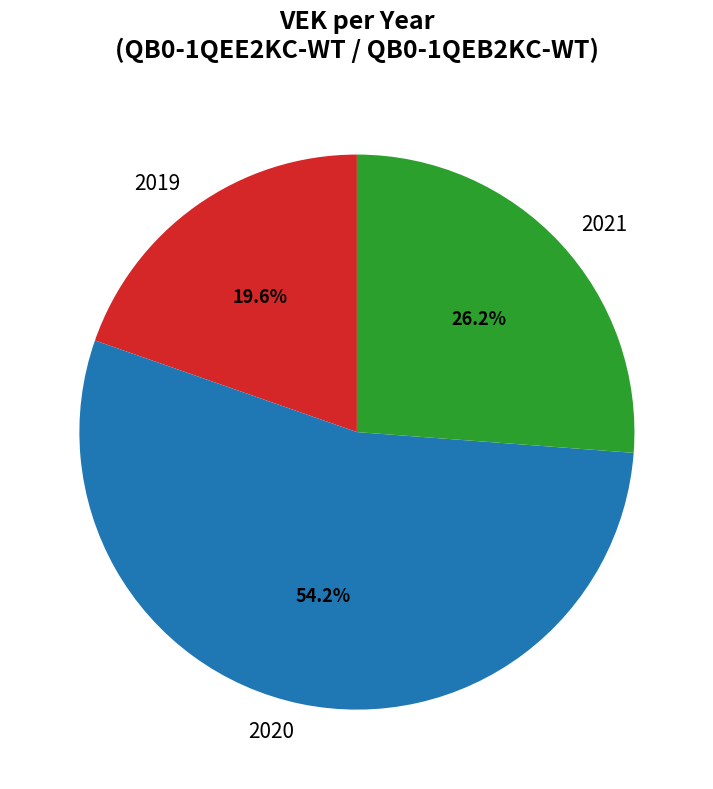

Which slice is the smallest?

2019